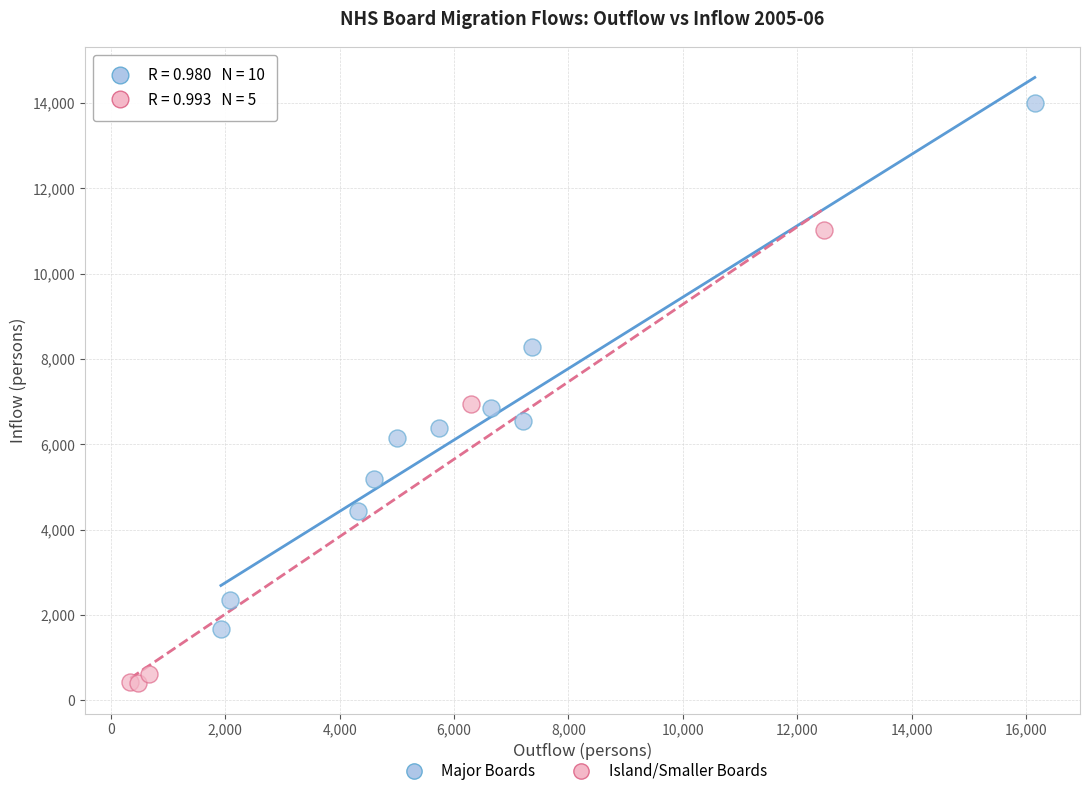

Which series has the largest Y range (max minus min)?

Major Boards